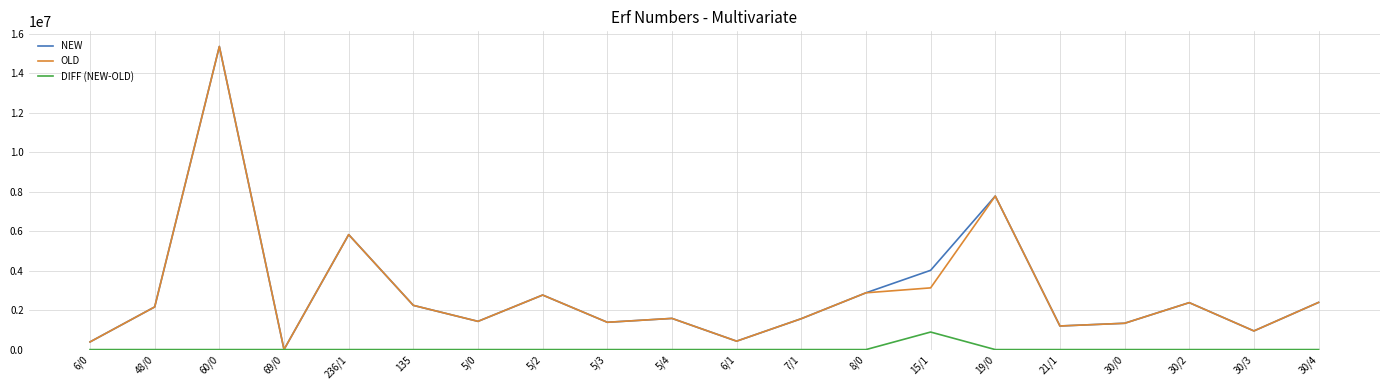

Is the value of OLD at 6/0 greater than the value of DIFF (NEW-OLD) at 6/0?

Yes